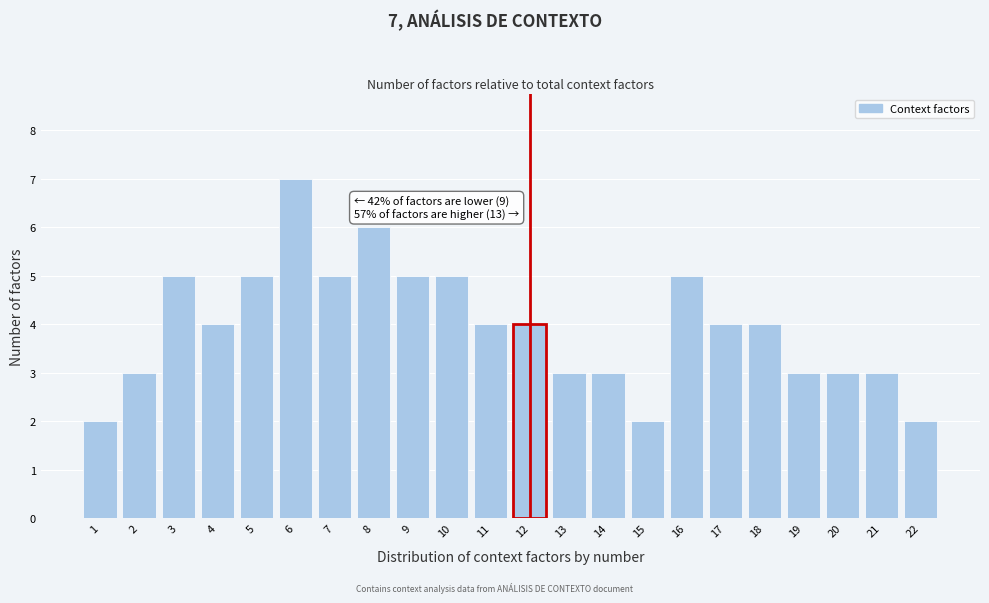

Reading left to right, transcribe all the data shown in this chart.

2	3	5	4	5	7	5	6	5	5	4	4	3	3	2	5	4	4	3	3	3	2